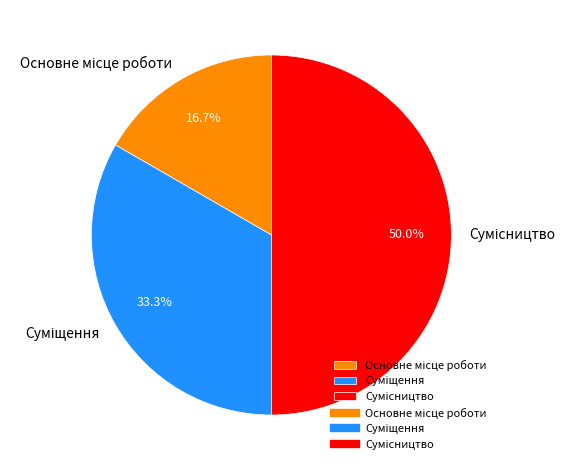

Count the number of slices in the pie.

3